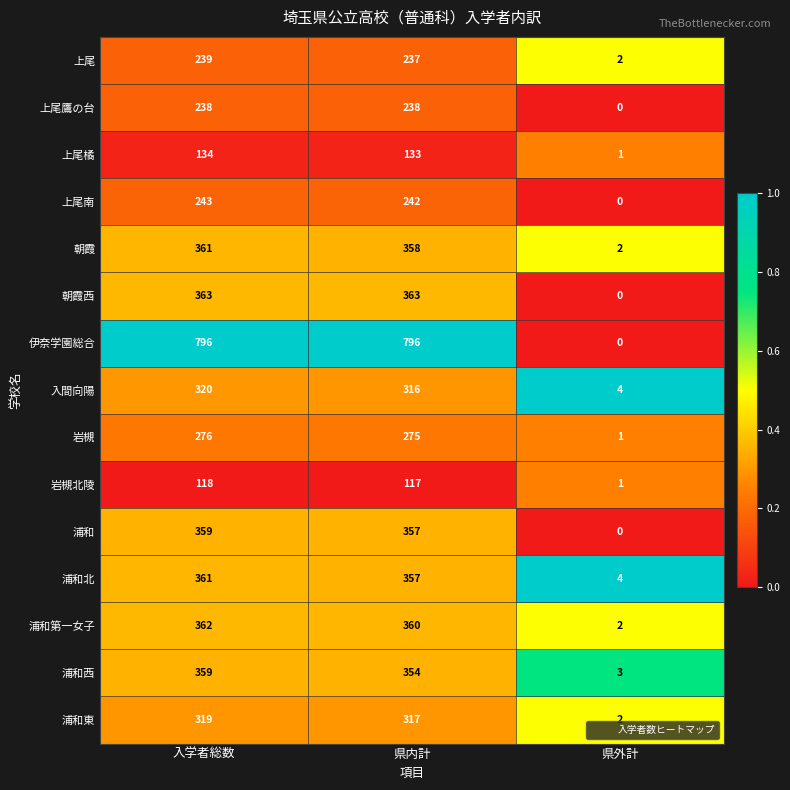

What is the difference between the maximum and minimum values in the 上尾鷹の台 series?

238